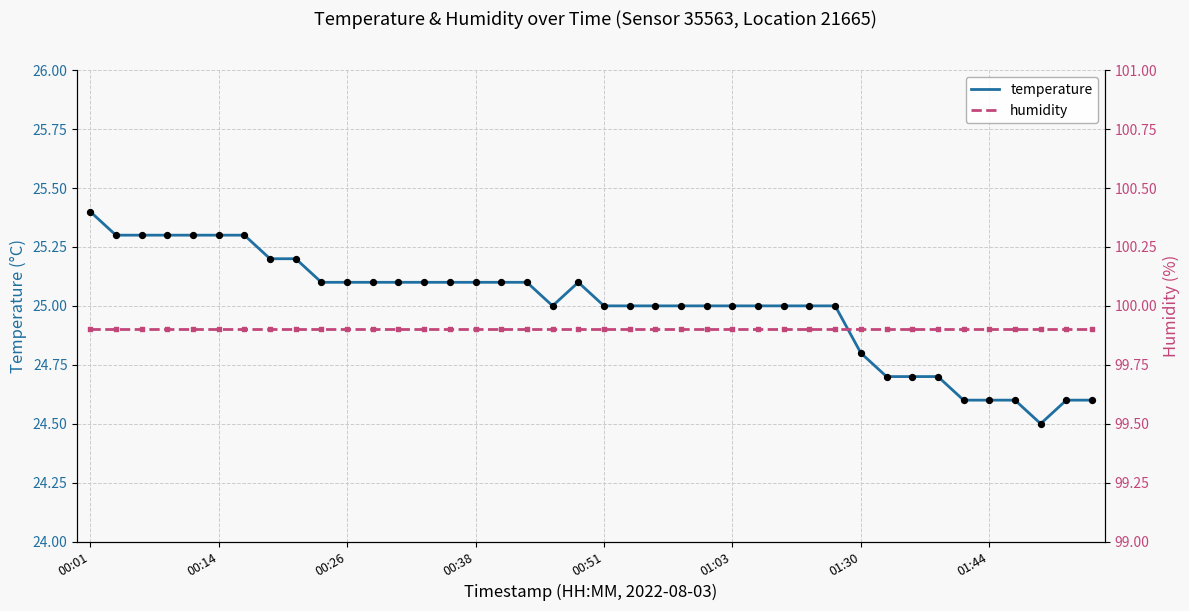

Which series reaches the minimum Y coordinate?

temperature